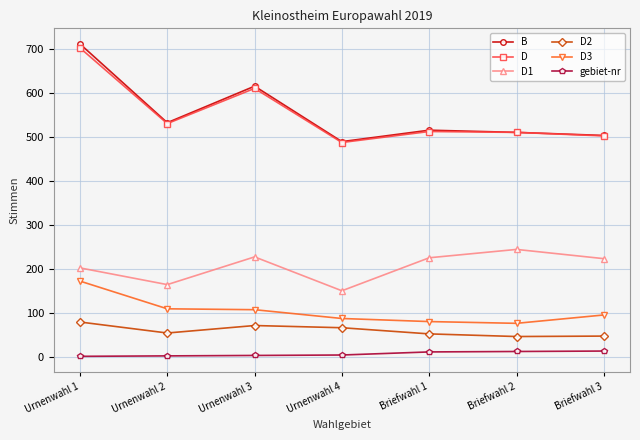

How many data points does each series have?

7